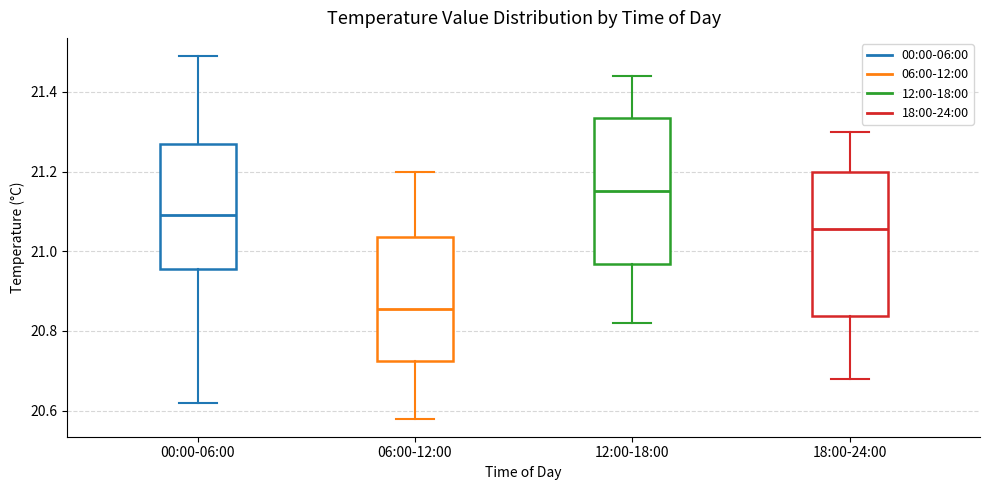

Reading left to right, transcribe this box plot: for each box, give where its median line is, the range the box spans, and where its two whiskers end, as read against the y-axis. The values are not printed on the chart, so give them approximately, as read against the axis.

00:00-06:00: median 21.10, box 20.96 to 21.28, whiskers 20.62 to 21.50
06:00-12:00: median 20.86, box 20.72 to 21.04, whiskers 20.58 to 21.20
12:00-18:00: median 21.16, box 20.96 to 21.34, whiskers 20.82 to 21.44
18:00-24:00: median 21.06, box 20.84 to 21.20, whiskers 20.68 to 21.30